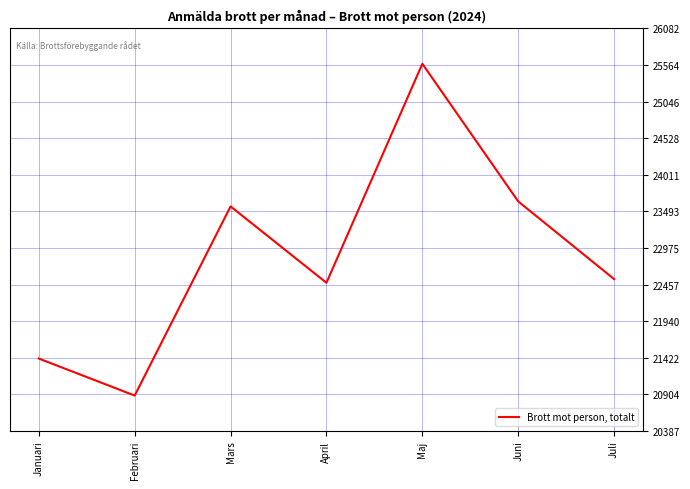

What is the difference between the values at Maj and Juni?

1948